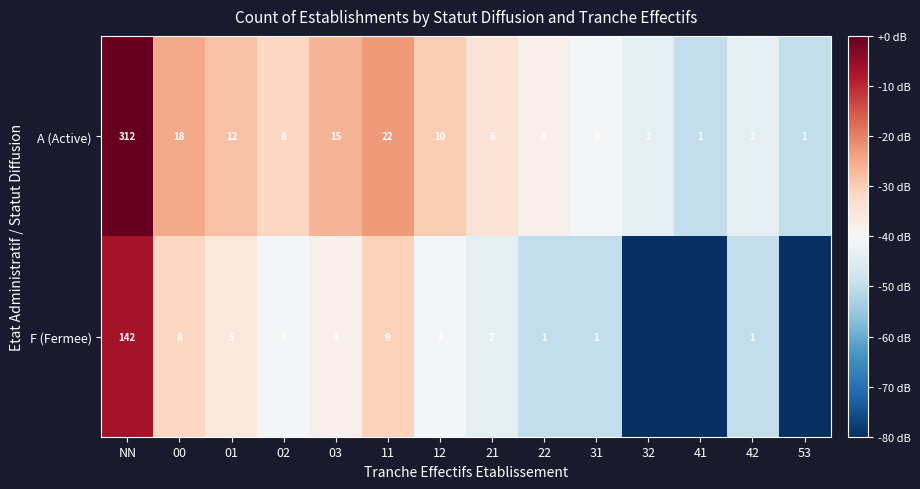

Which label corresponds to the largest value in the chart?

NN